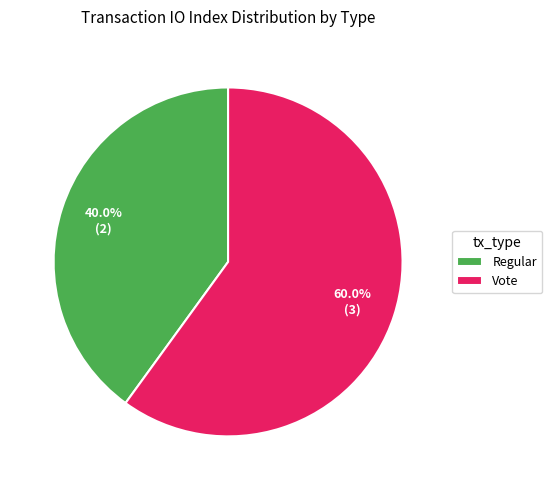

Which category has the biggest portion of the pie?

Vote